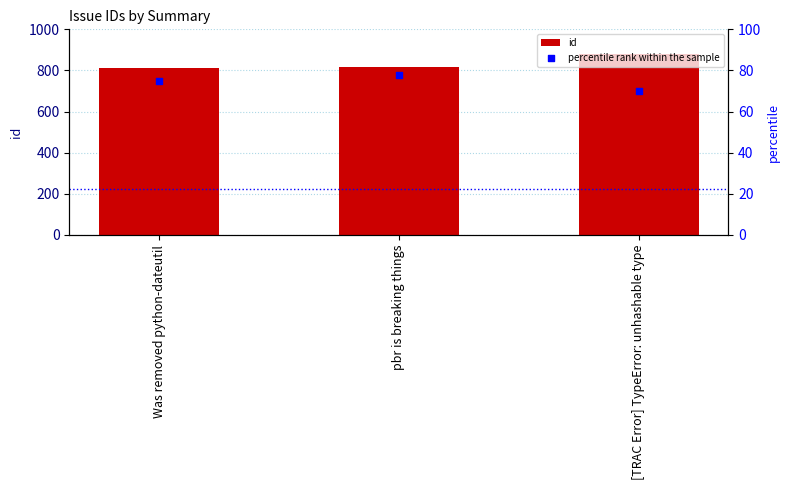

Which series reaches the minimum Y coordinate?

percentile rank within the sample